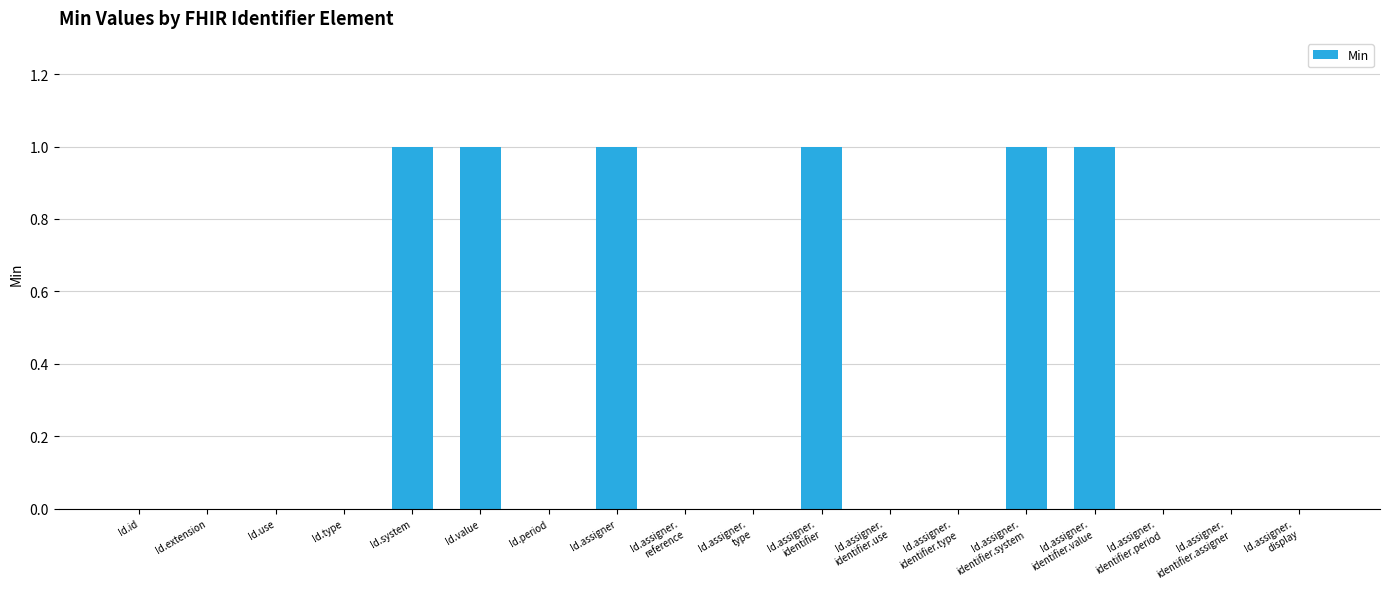

Read the value at Id.assigner.
identifier.value.

1